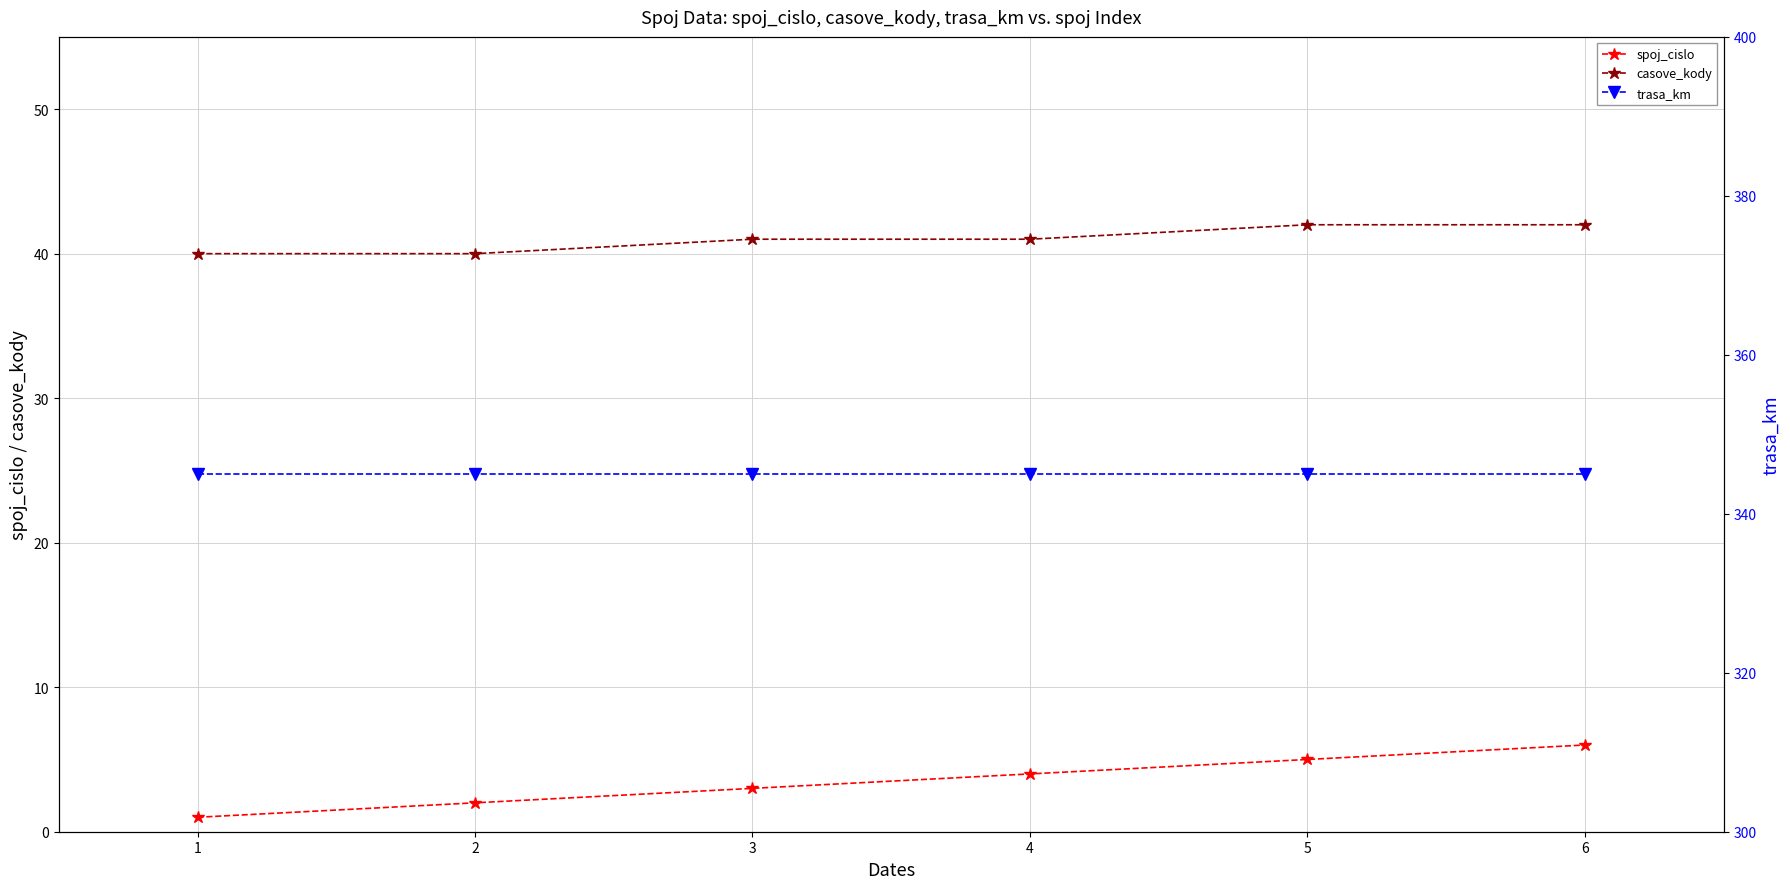

How many lines are shown in the chart?

3